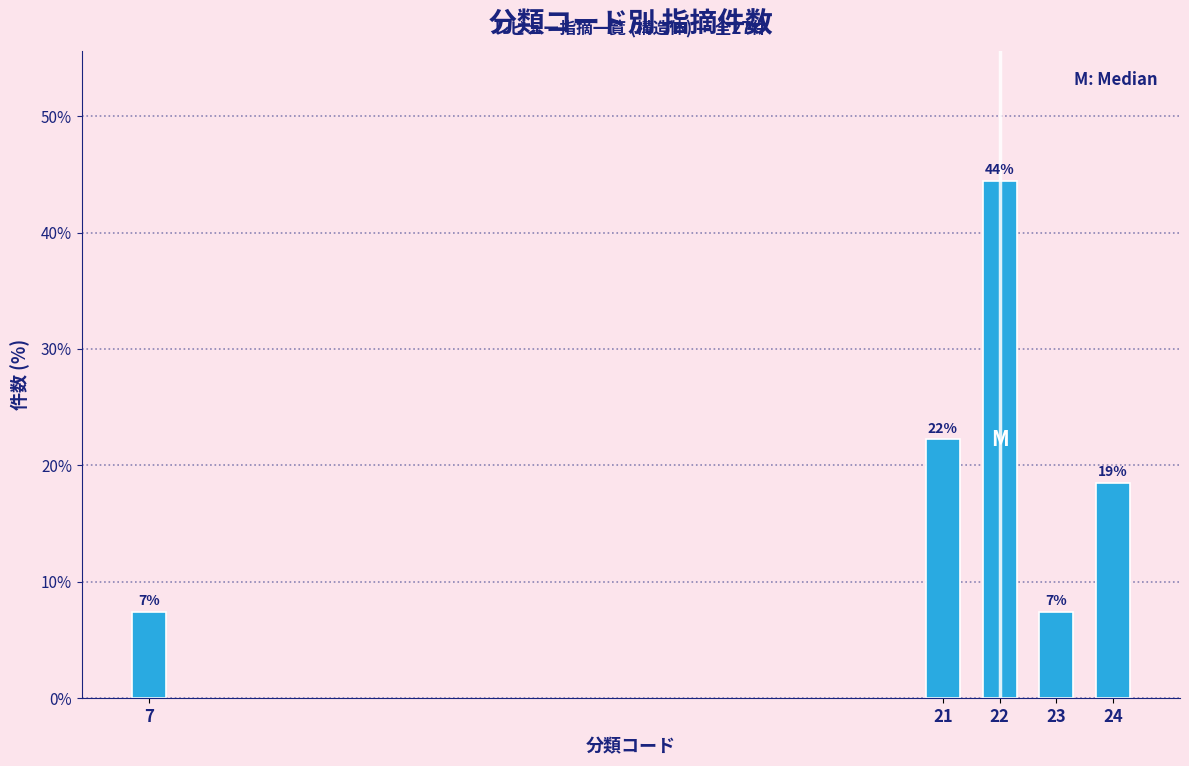

Does the chart contain any negative values?

No